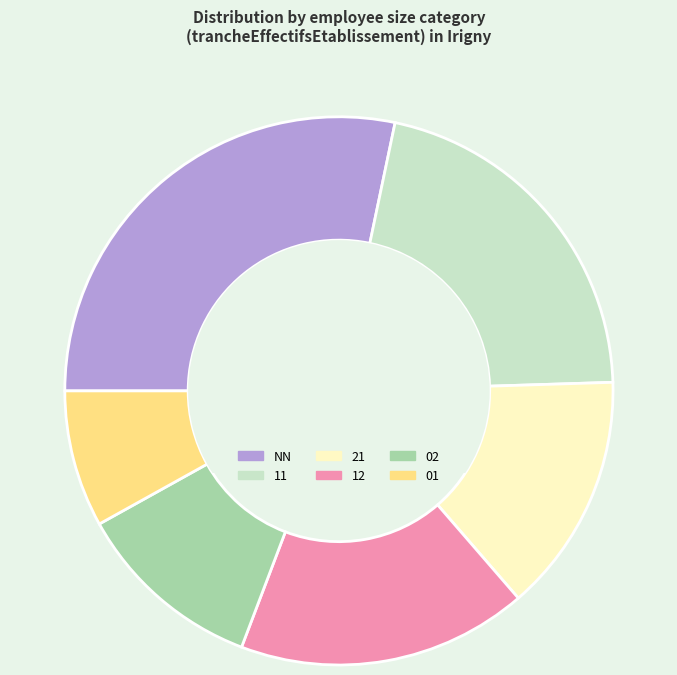

Combined, do 12 and NN account for over 50%?

No